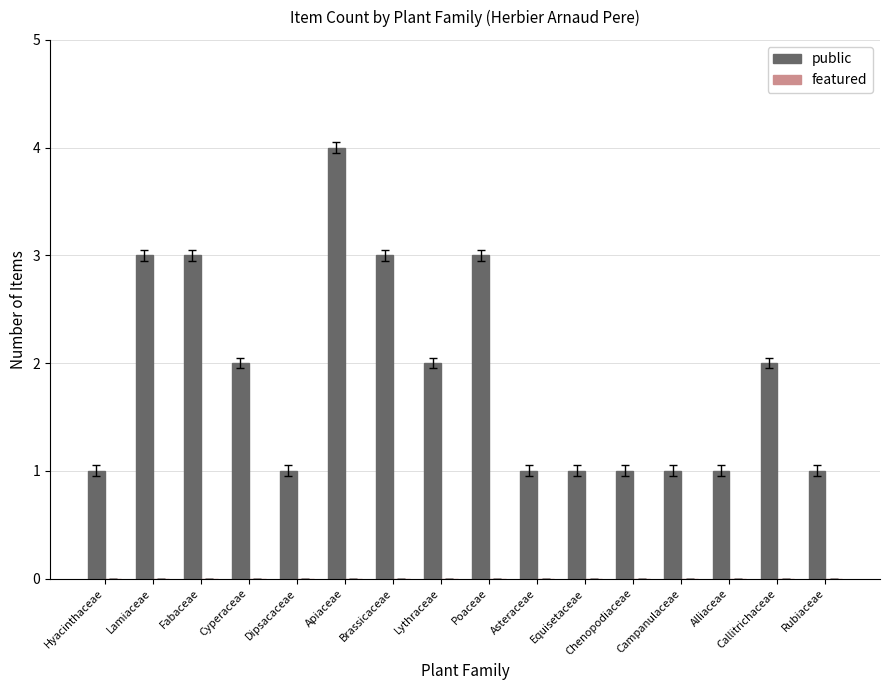

Read the value at Lamiaceae.

3